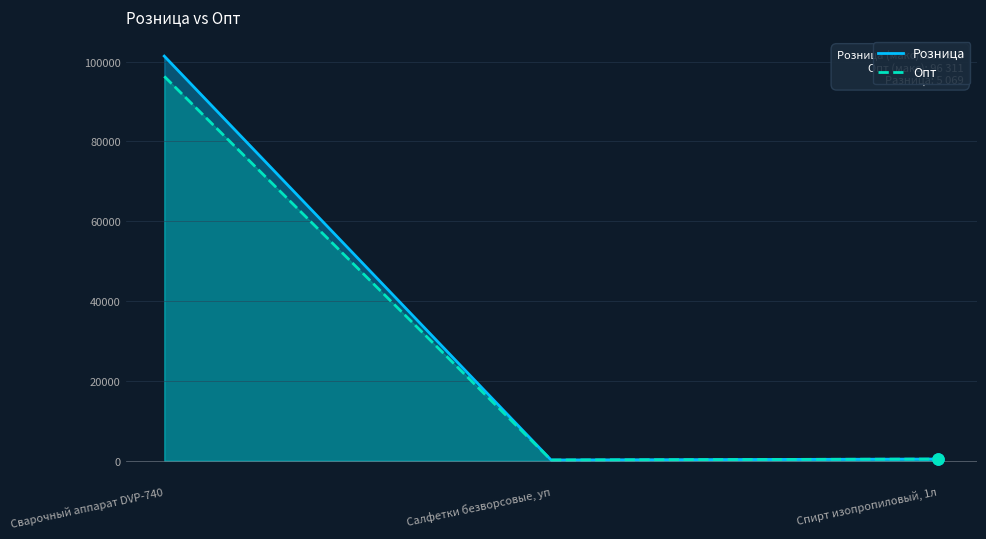

The Опт series shows 246 at Спирт изопропиловый, 1л. True or false?

False